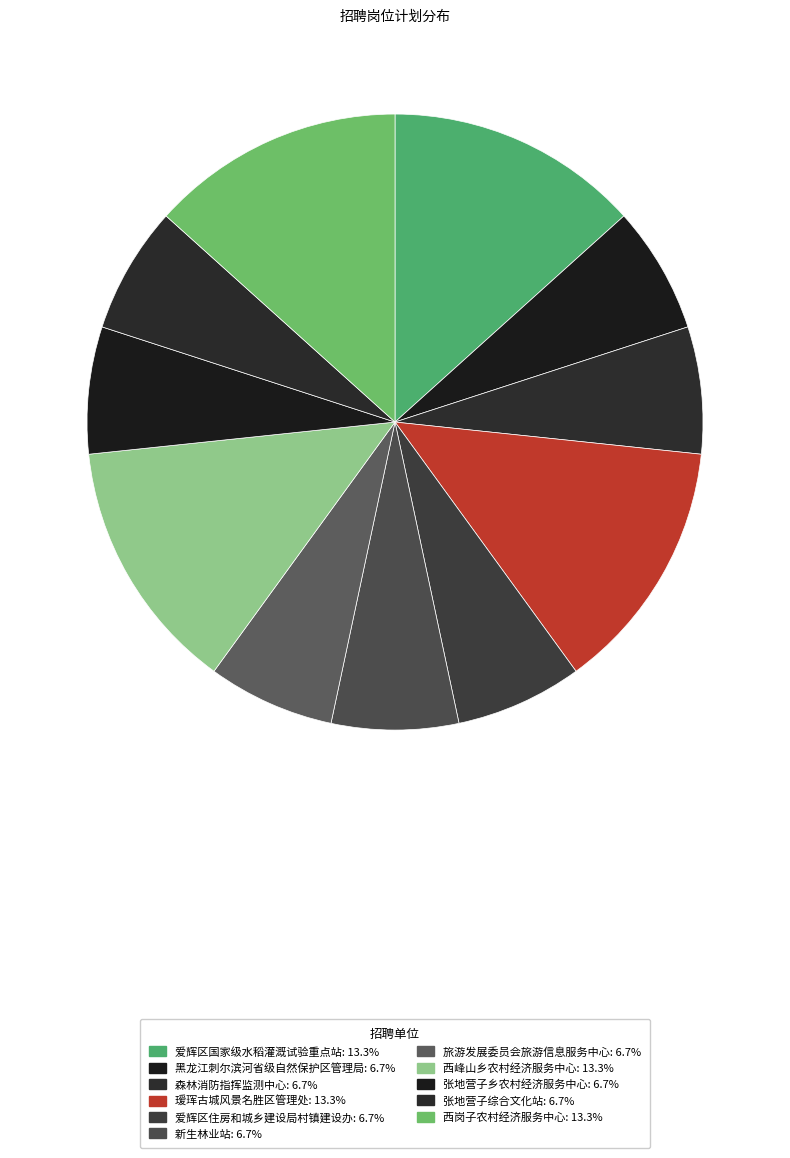

To the nearest percent, what is the difference between the largest and smallest slice percentages?

7%